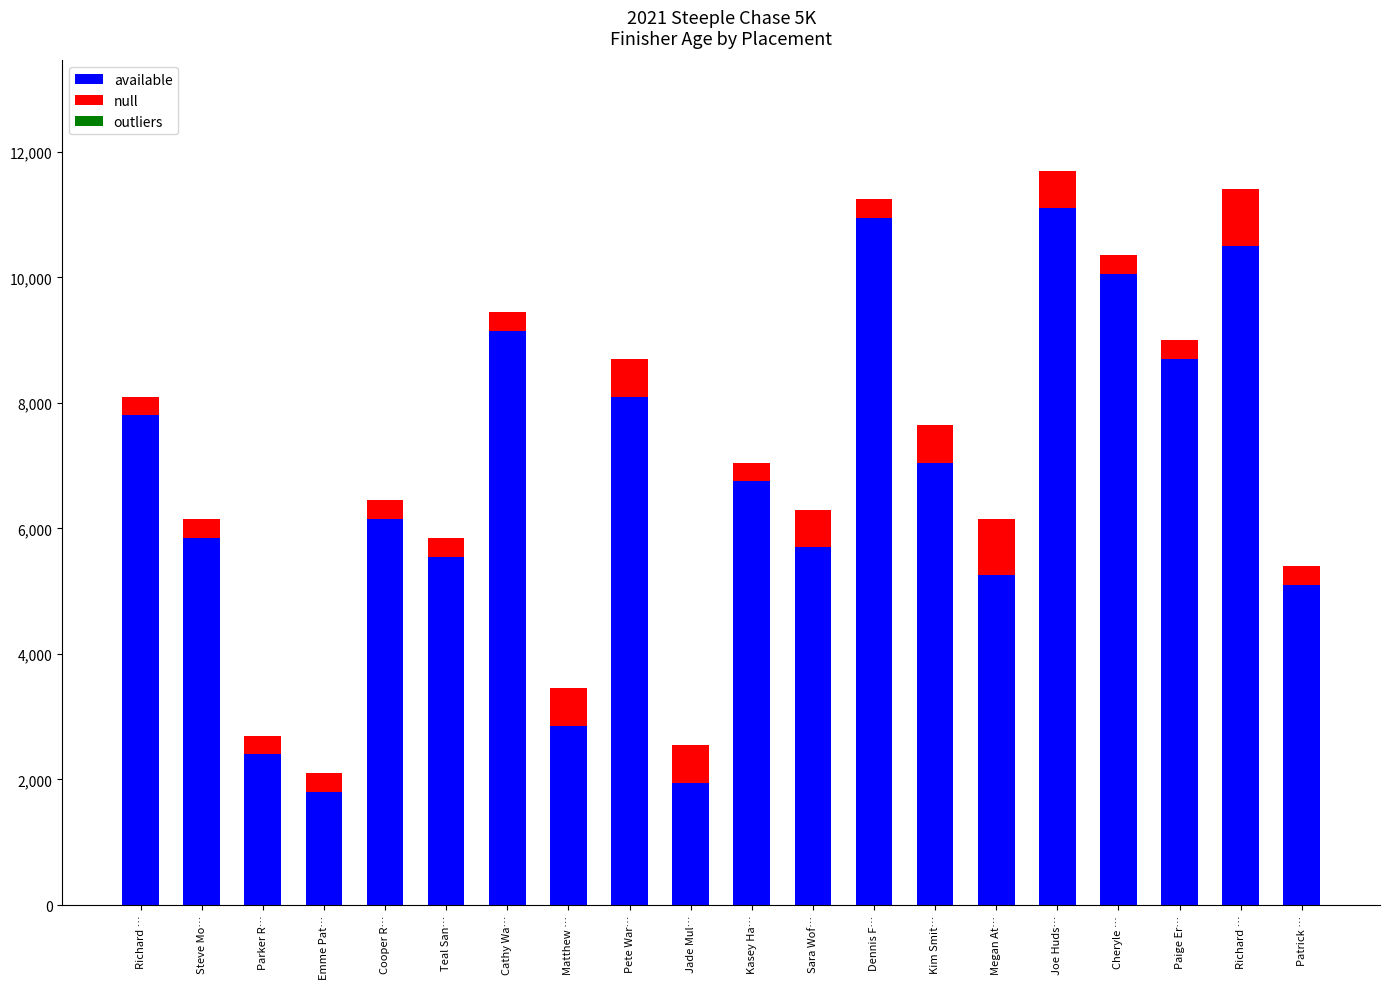

What is the lowest value of the available series?

1800